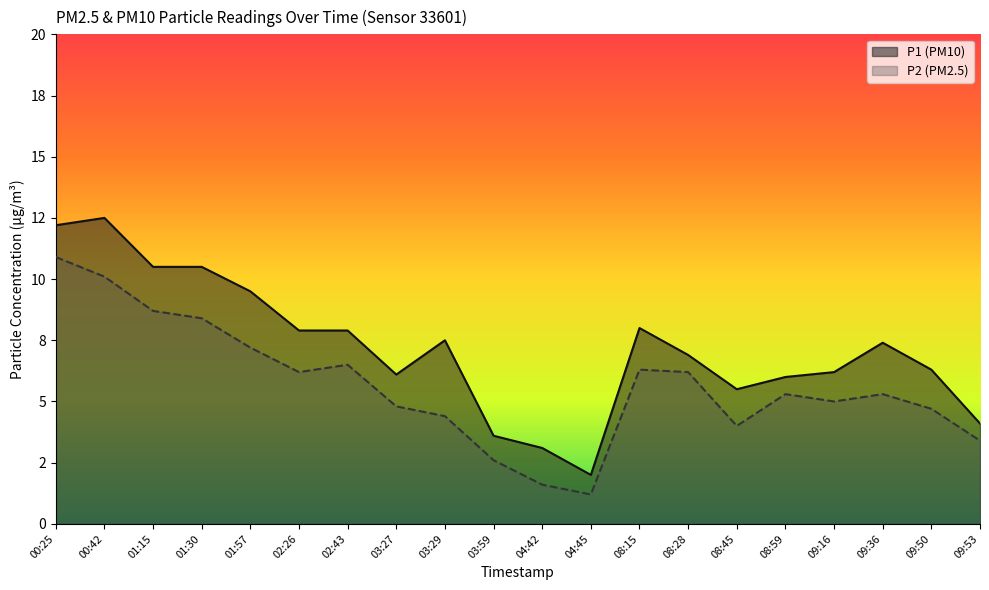

How many lines are shown in the chart?

2